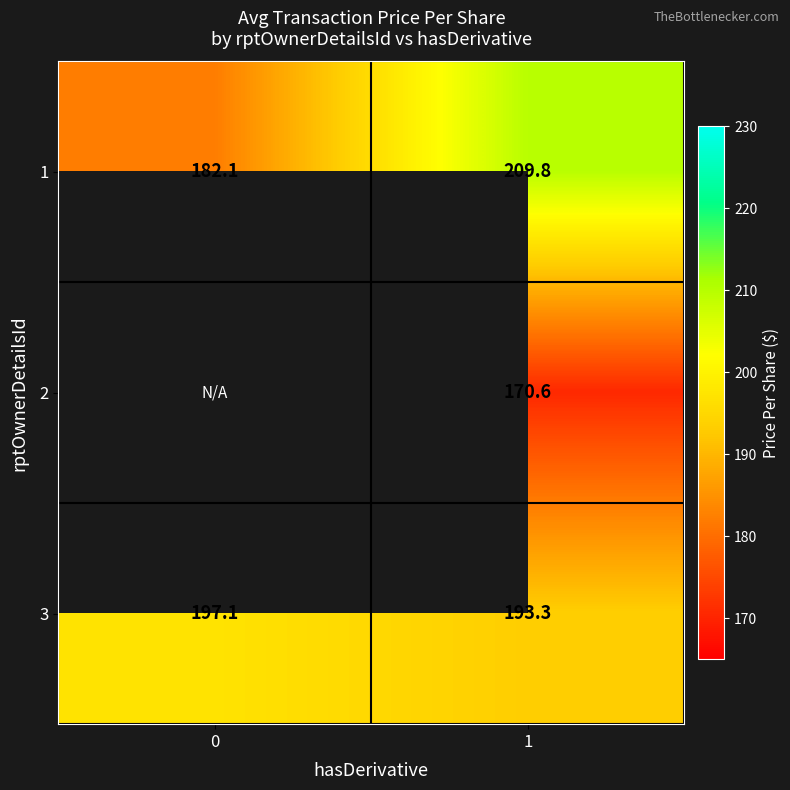

List the labels in order of 1 value, smallest first.

0, 1